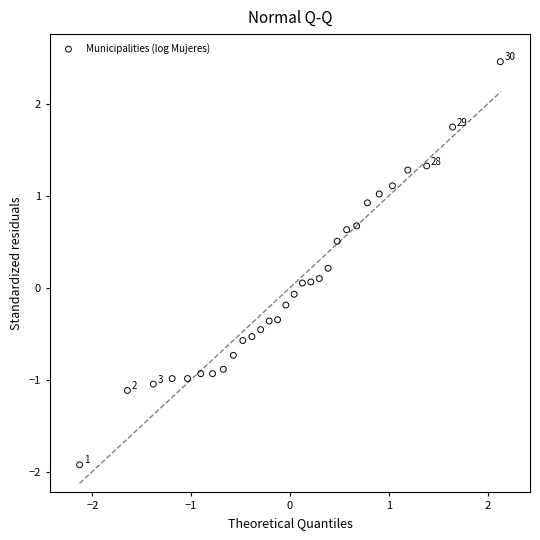

What is the range of Y values (max minus min)?

4.4